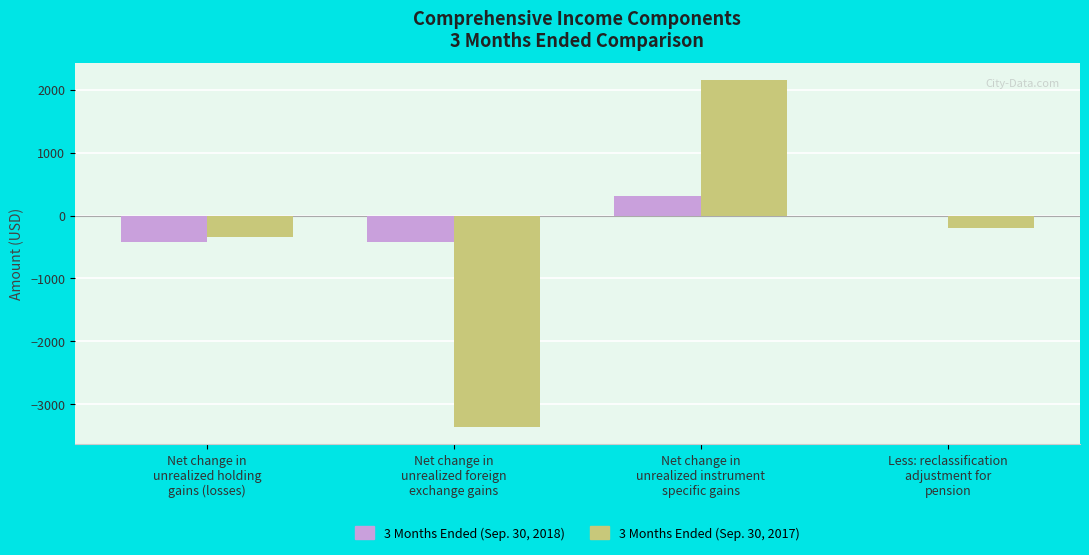

What is the sum of all 3 Months Ended (Sep. 30, 2017) values?

-1760